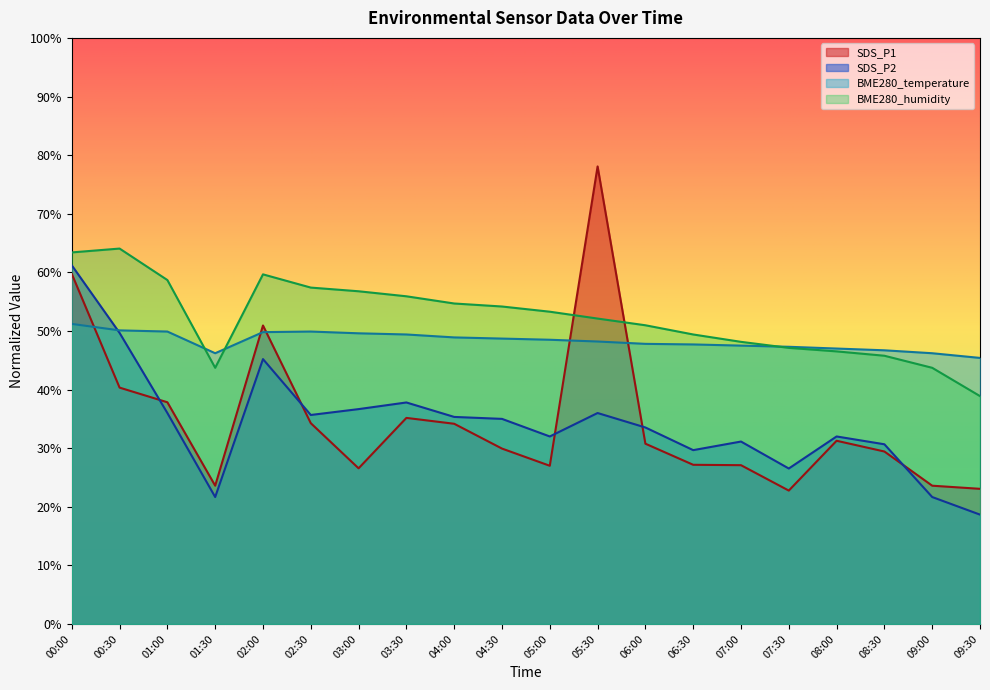

Rank the series by their maximum value, from lowest to highest.

BME280_temperature, SDS_P2, BME280_humidity, SDS_P1